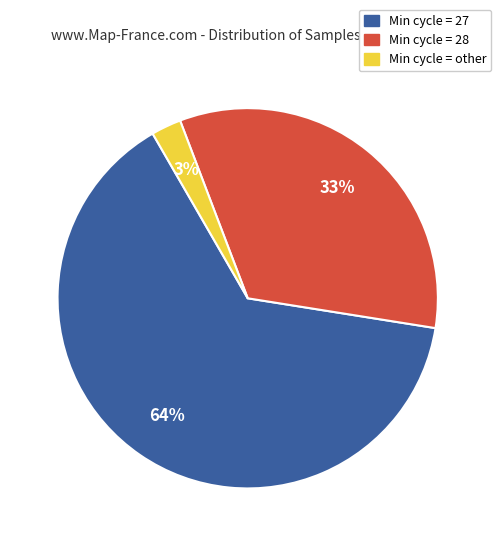

Which has a higher value, Min cycle = 28 or Min cycle = other?

Min cycle = 28